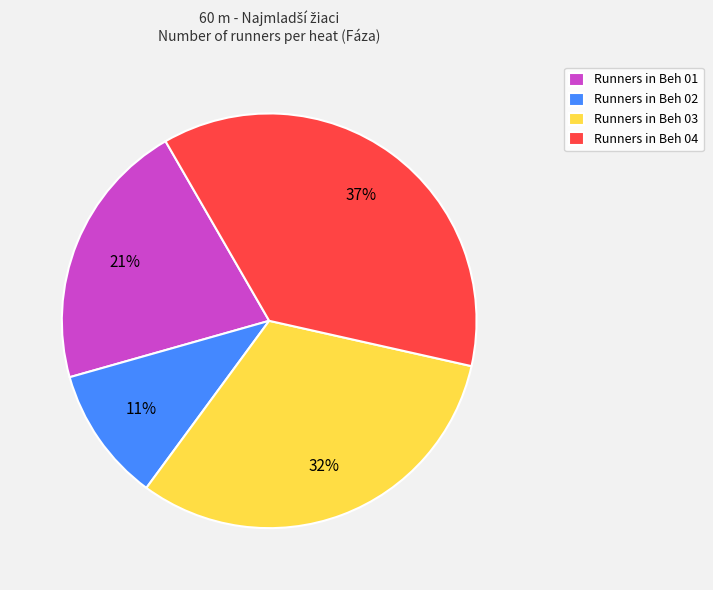

The Runners in Beh 02 slice represents 24% of the pie. True or false?

False